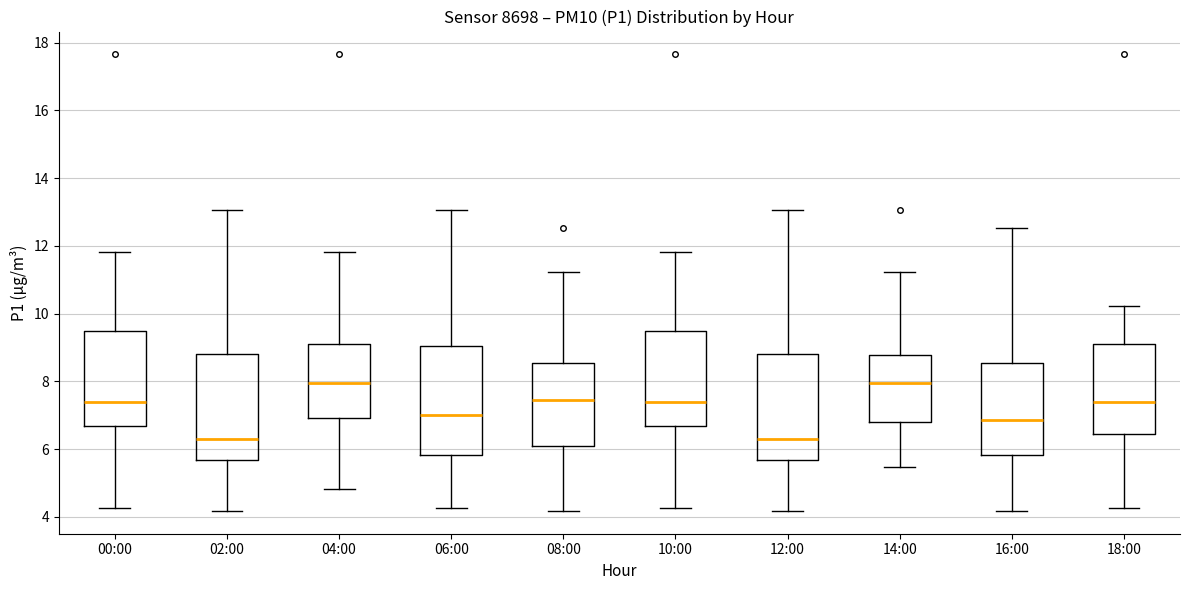

Where does the upper whisker of the box for 16:00 end on the y-axis? The values are not printed on the chart, so give them approximately, as read against the axis.

12.6